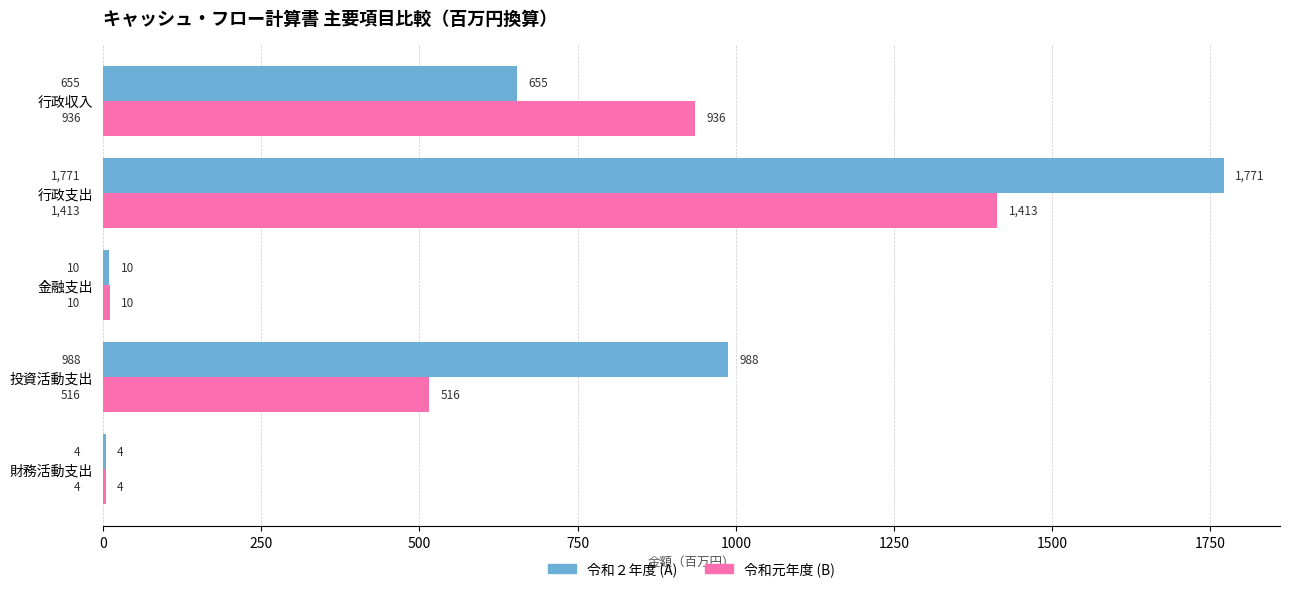

Which label corresponds to the largest value in the chart?

行政支出